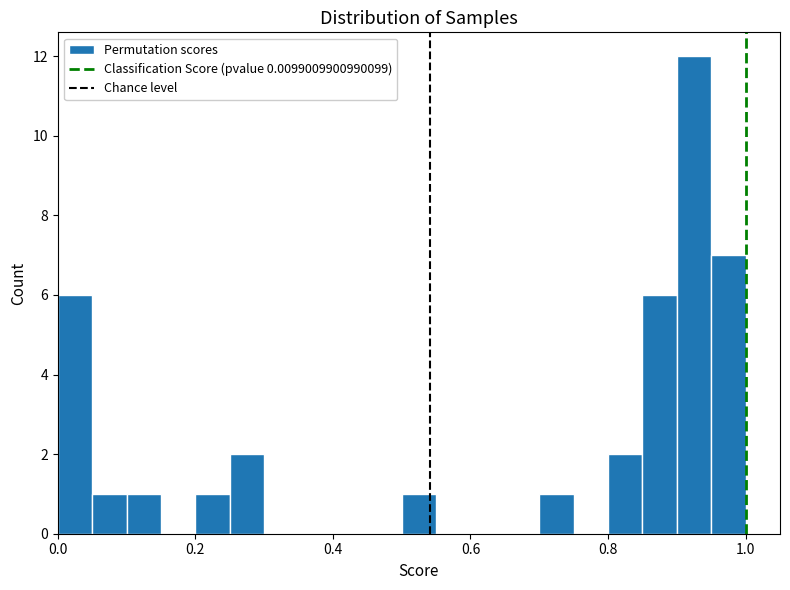

Read against the x-axis, roughly where is the centre of the tallest bar?

0.92